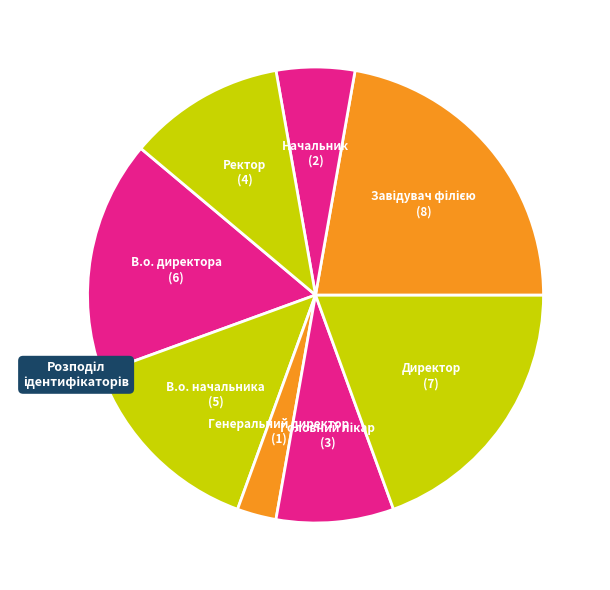

Which slice is the smallest?

Генеральний директор